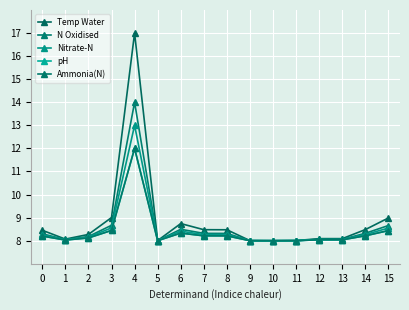

True or false: Ammonia(N) and N Oxidised intersect in this chart.

False